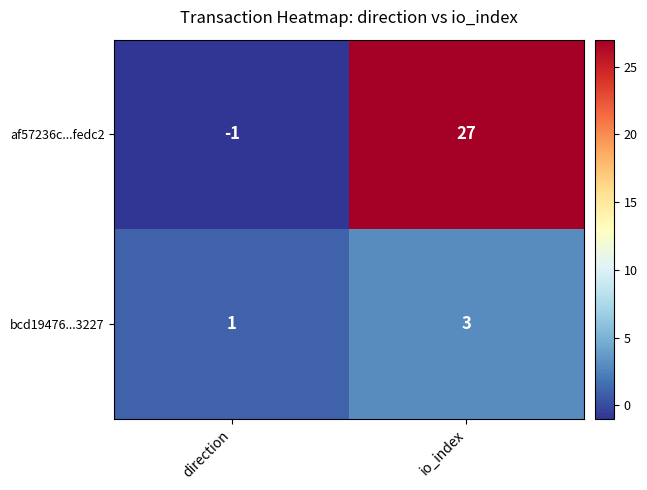

What is the sum of all af57236c...fedc2 values?

26